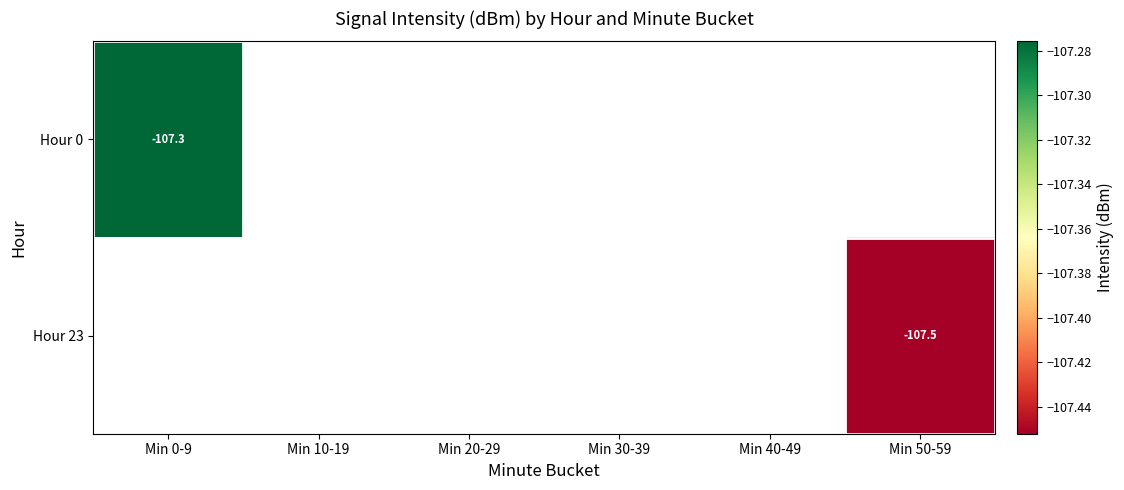

What is the approximate value of Hour 0 at Min 0-9?

-107.3